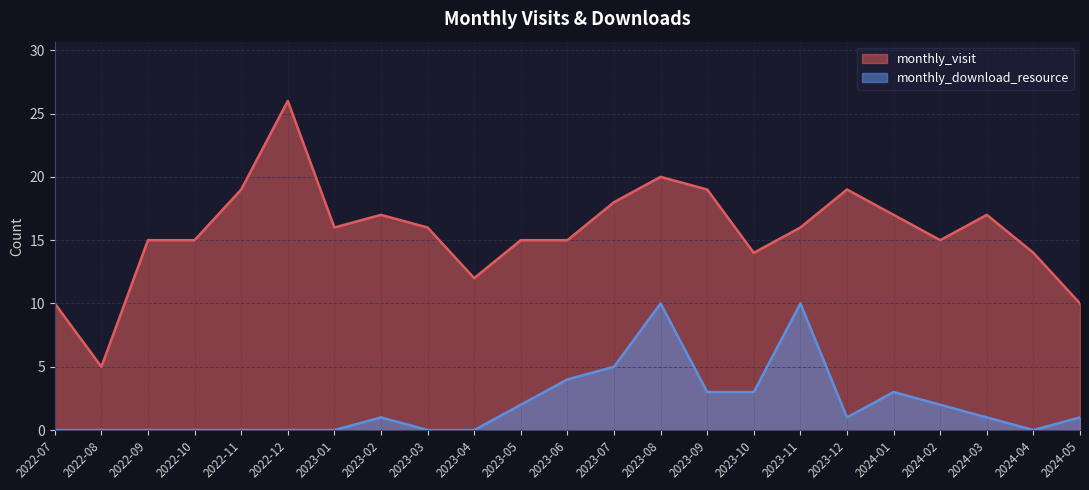

Which category has the lowest value across all series?

2022-07